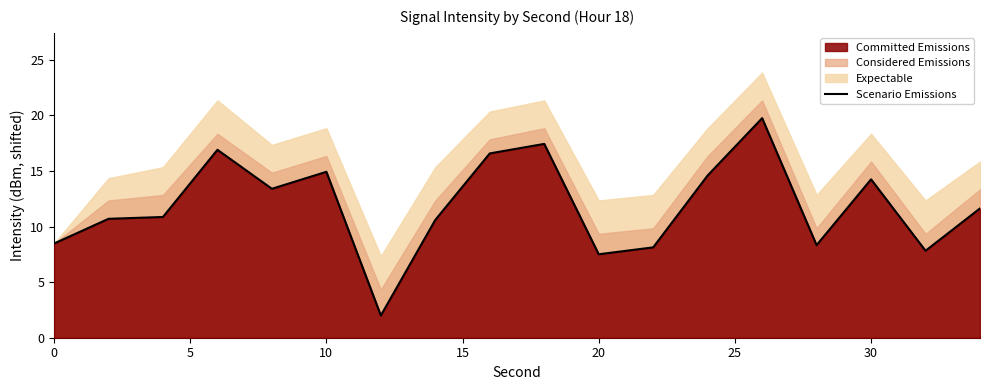

True or false: Scenario Emissions has a value of 7.5 at 20.

True